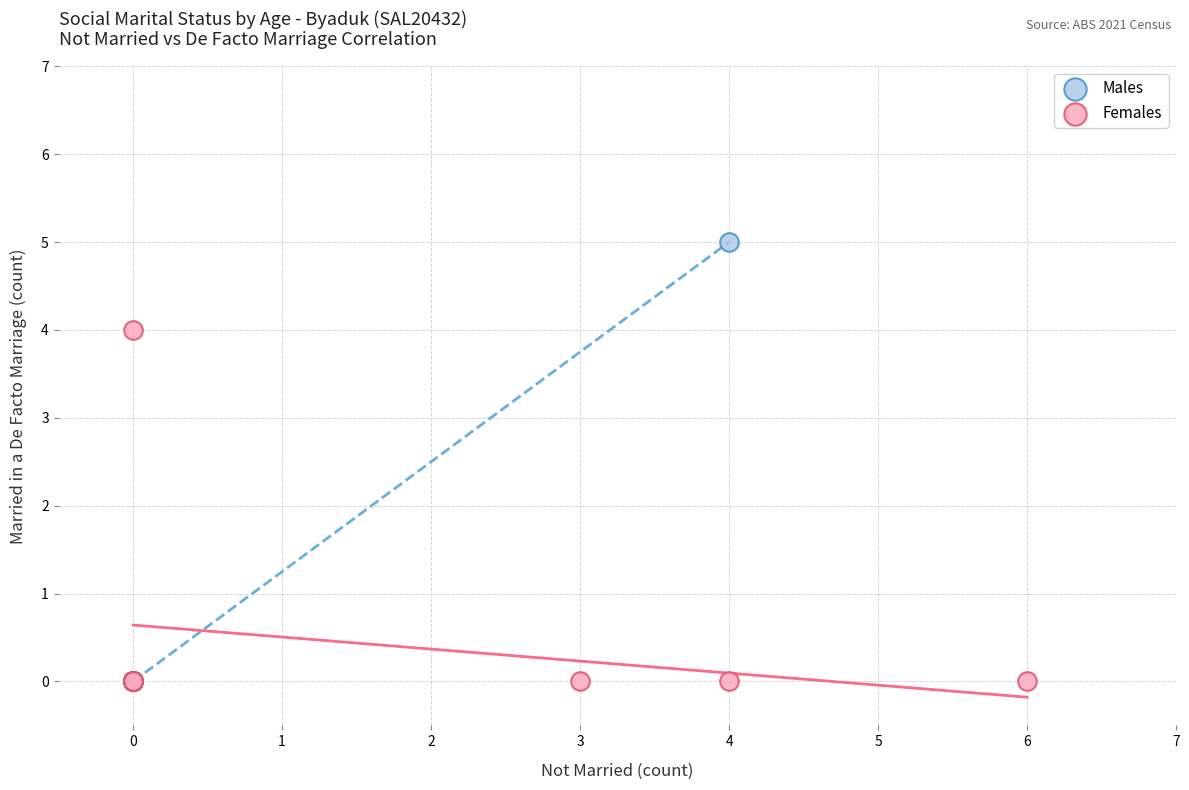

What are all the series names shown in the legend?

Males, Females